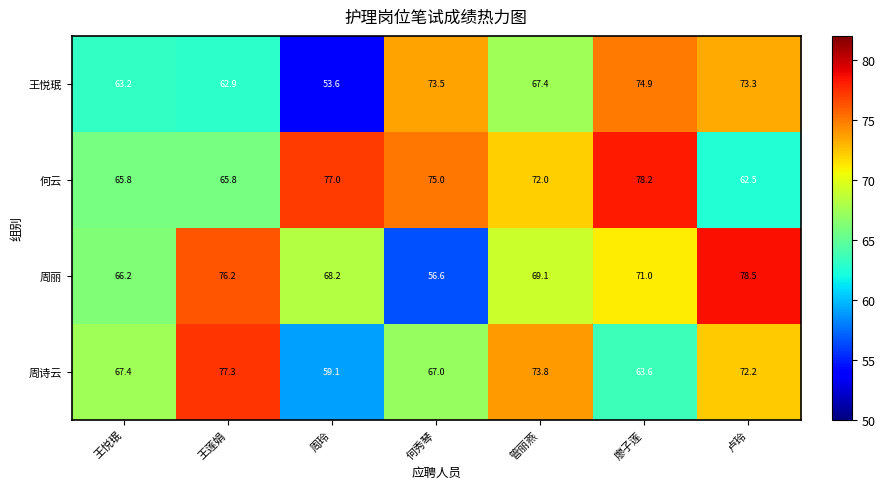

At how many categories does at least one series exceed 55?

7